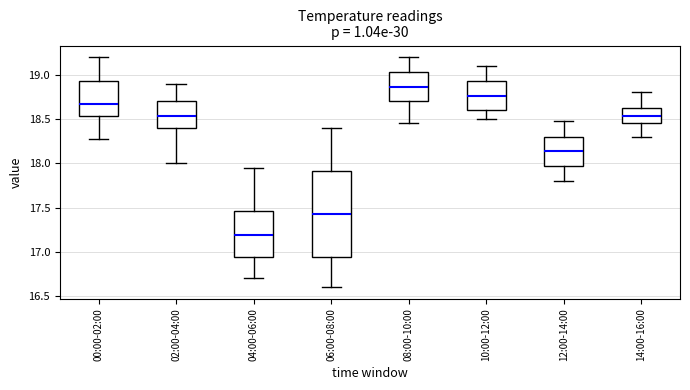

Where does the median line of the box for 06:00-08:00 sit on the y-axis? The values are not printed on the chart, so give them approximately, as read against the axis.

17.45